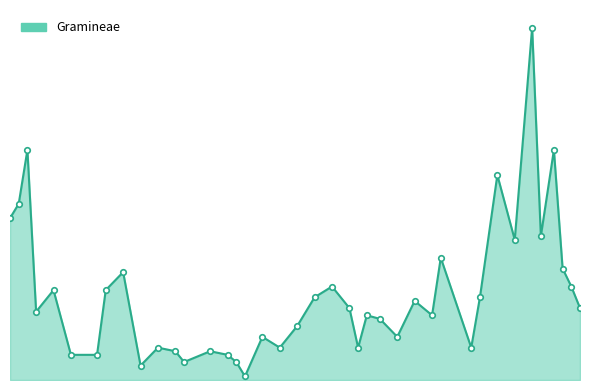

Count the number of categories in the chart.

40